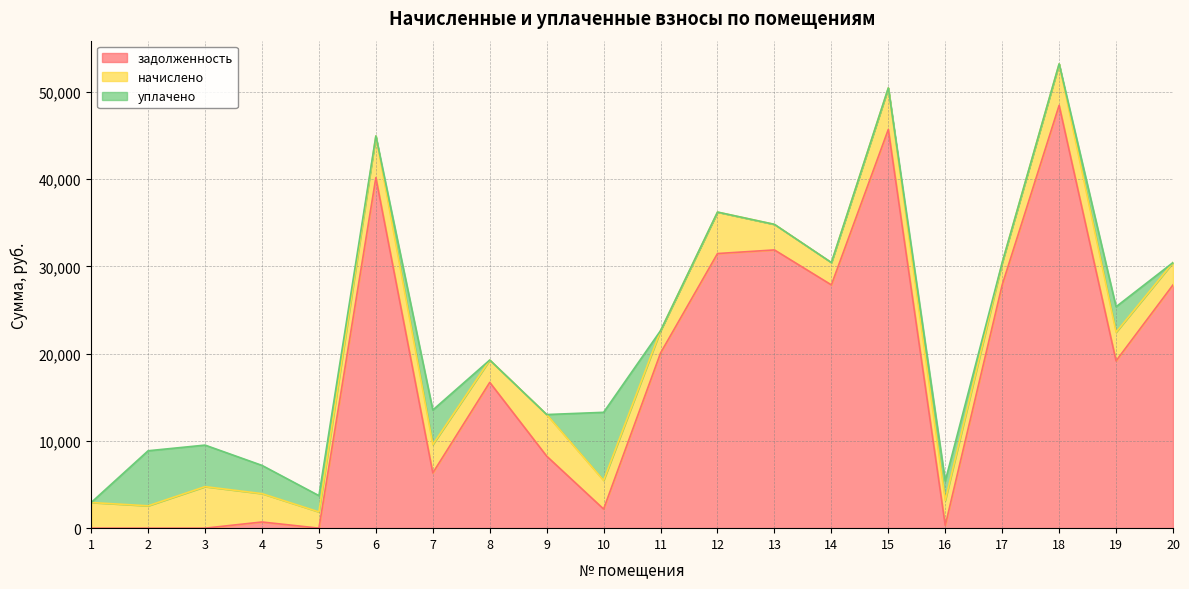

True or false: уплачено and задолженность intersect in this chart.

True